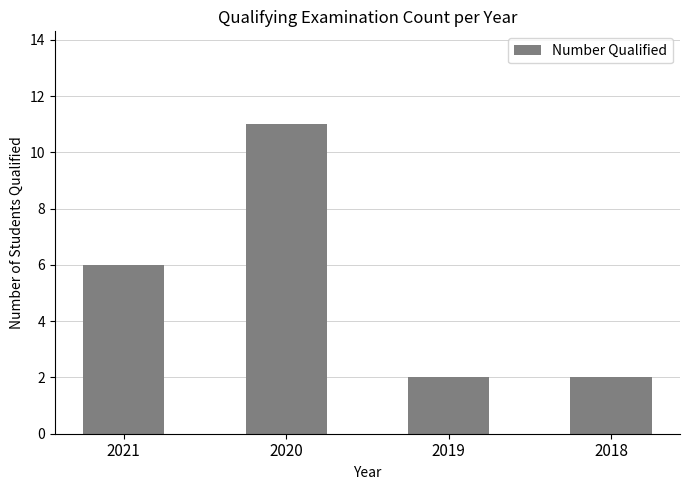

The chart shows a value of 2 at 2019. True or false?

True